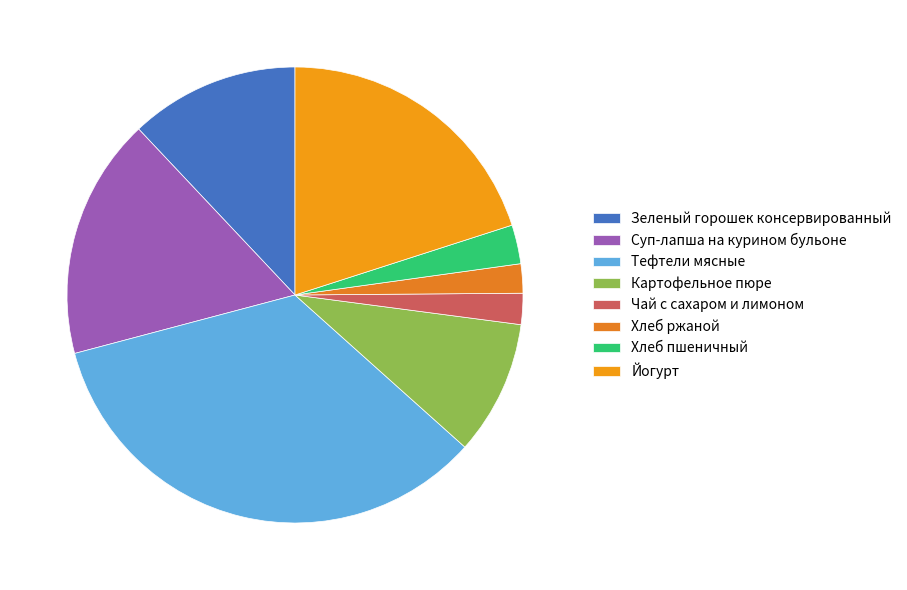

Which category has the biggest portion of the pie?

Тефтели мясные